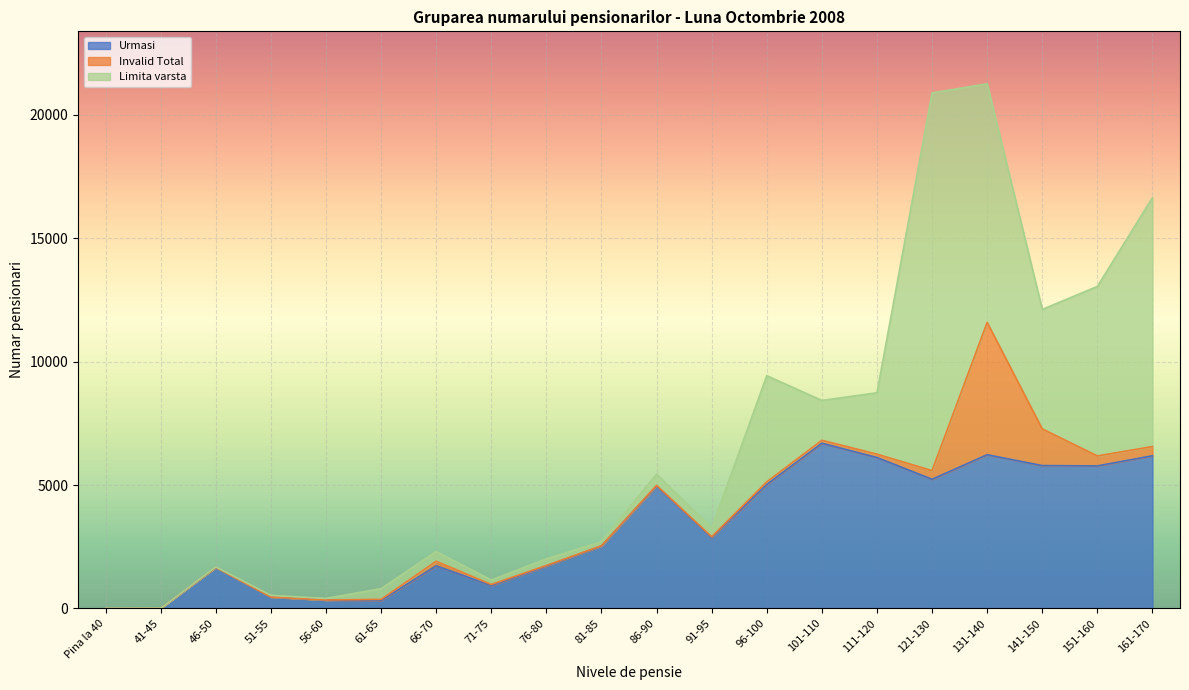

How many lines are shown in the chart?

3